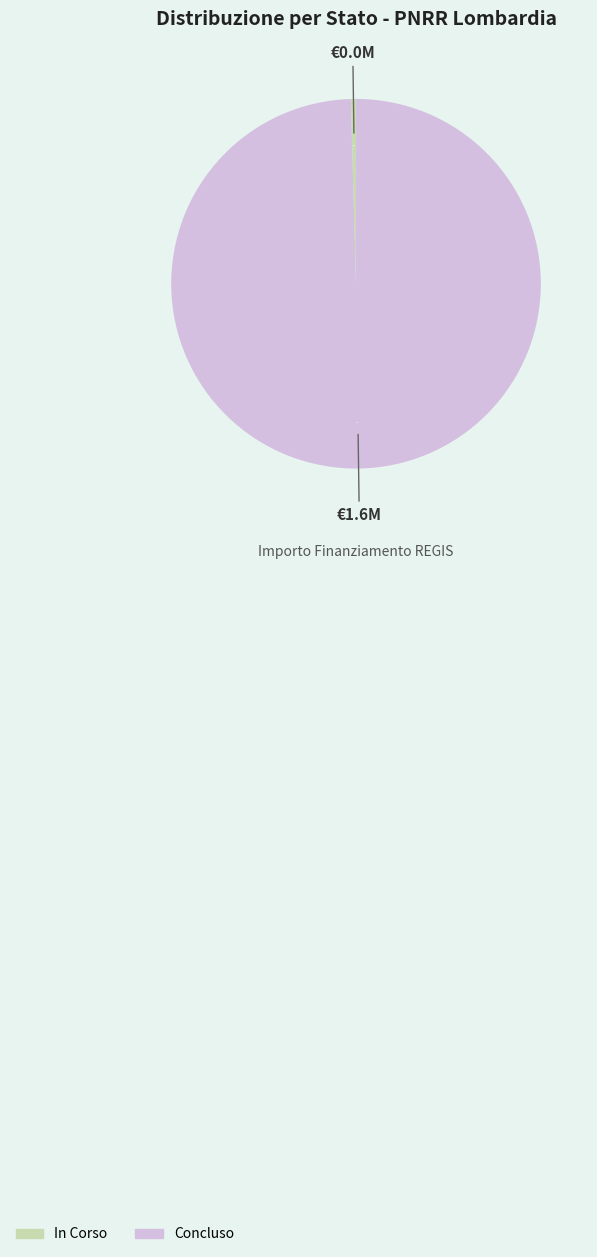

Which slice represents more than half of the pie?

Concluso